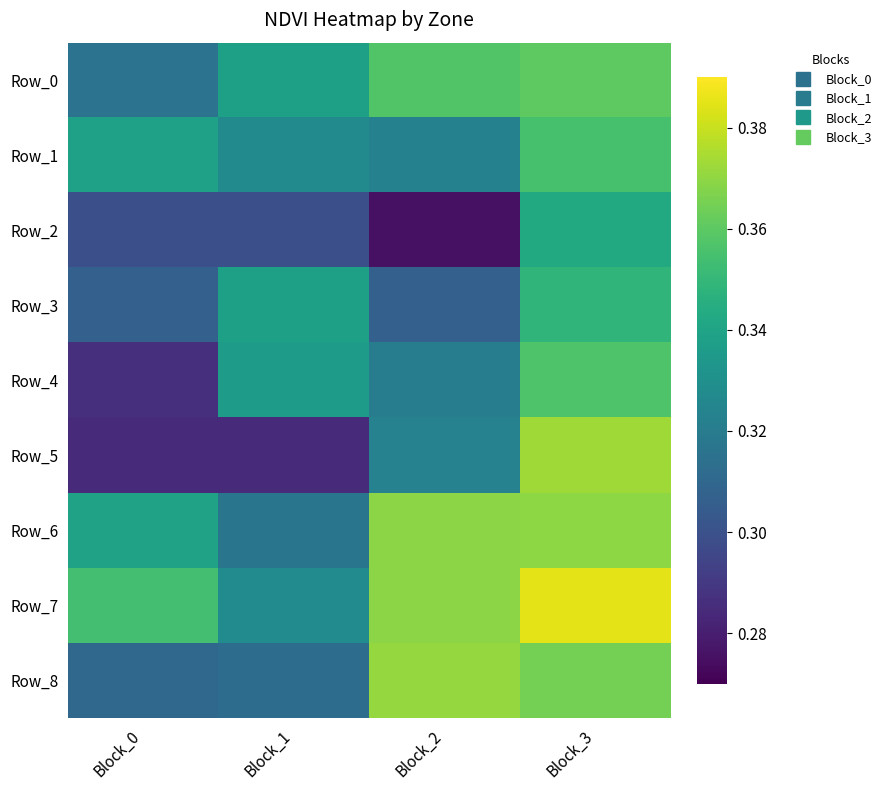

At how many categories does at least one series exceed 0?

4